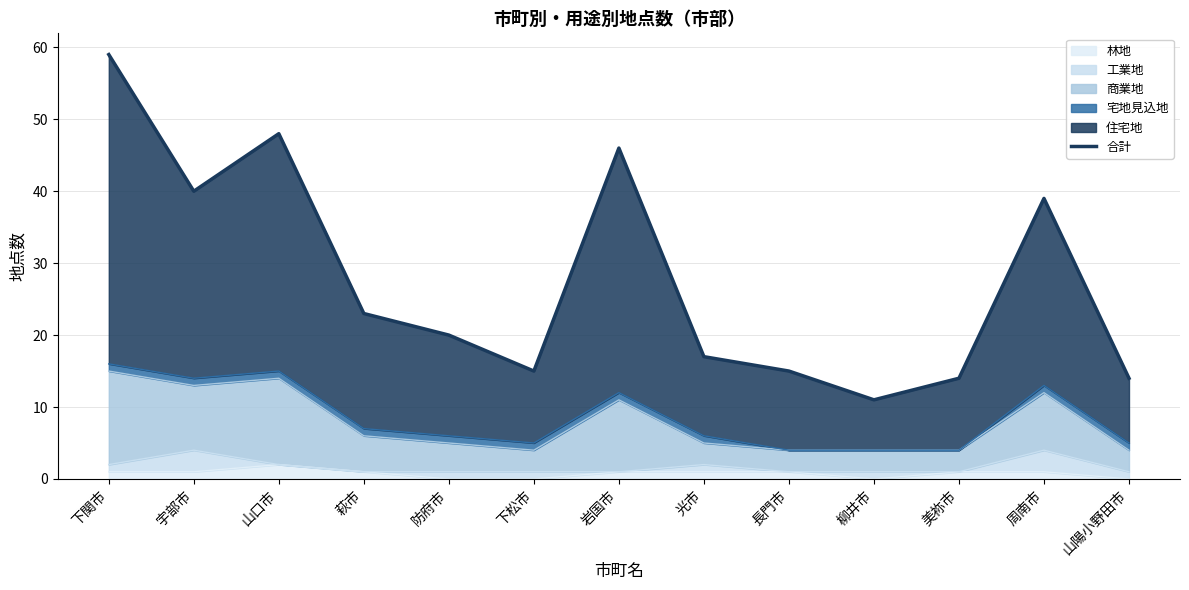

What is the value of the 8th point from the left?

17